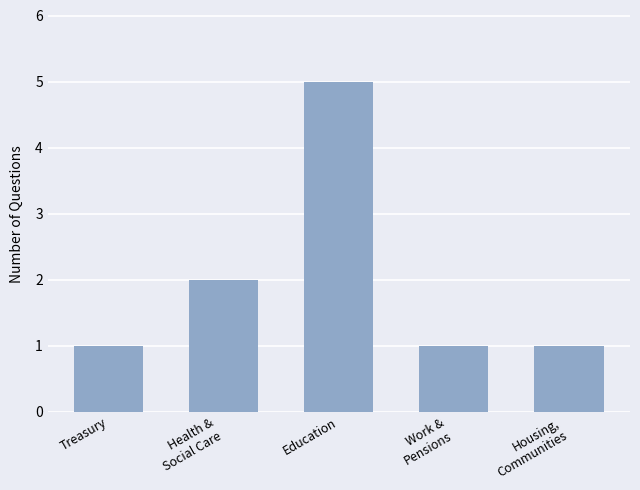

Which label corresponds to the largest value in the chart?

Education